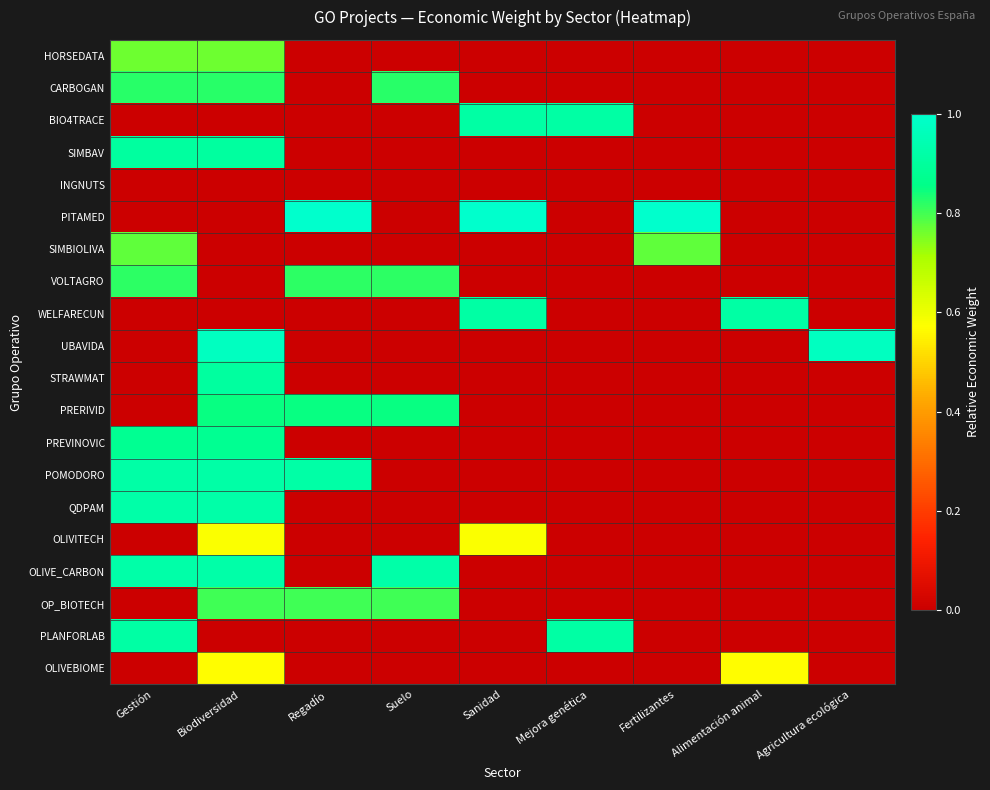

Count the number of categories in the chart.

9